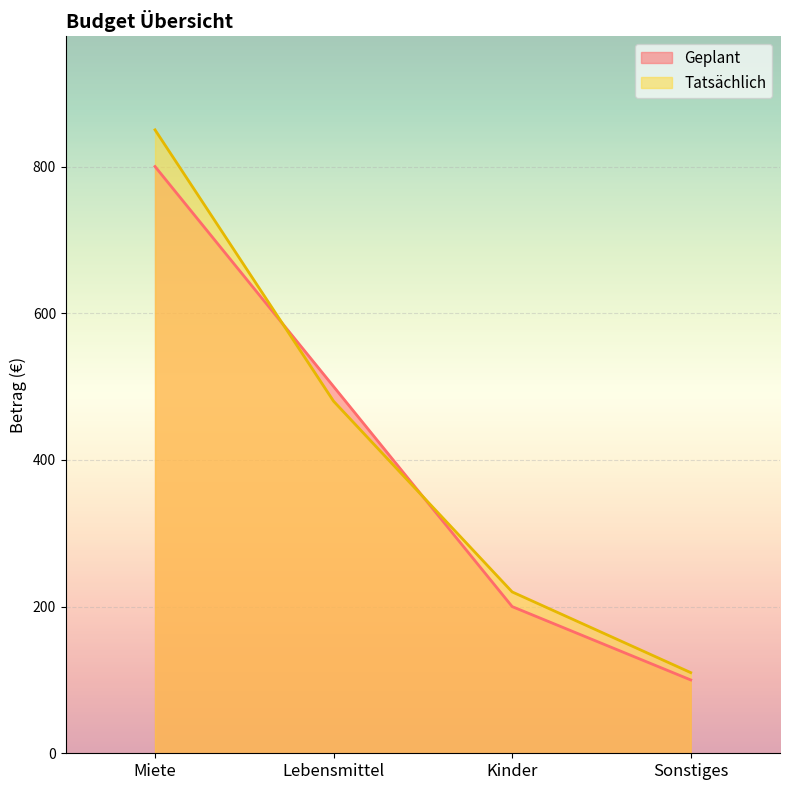

Which label corresponds to the smallest value in the chart?

Sonstiges